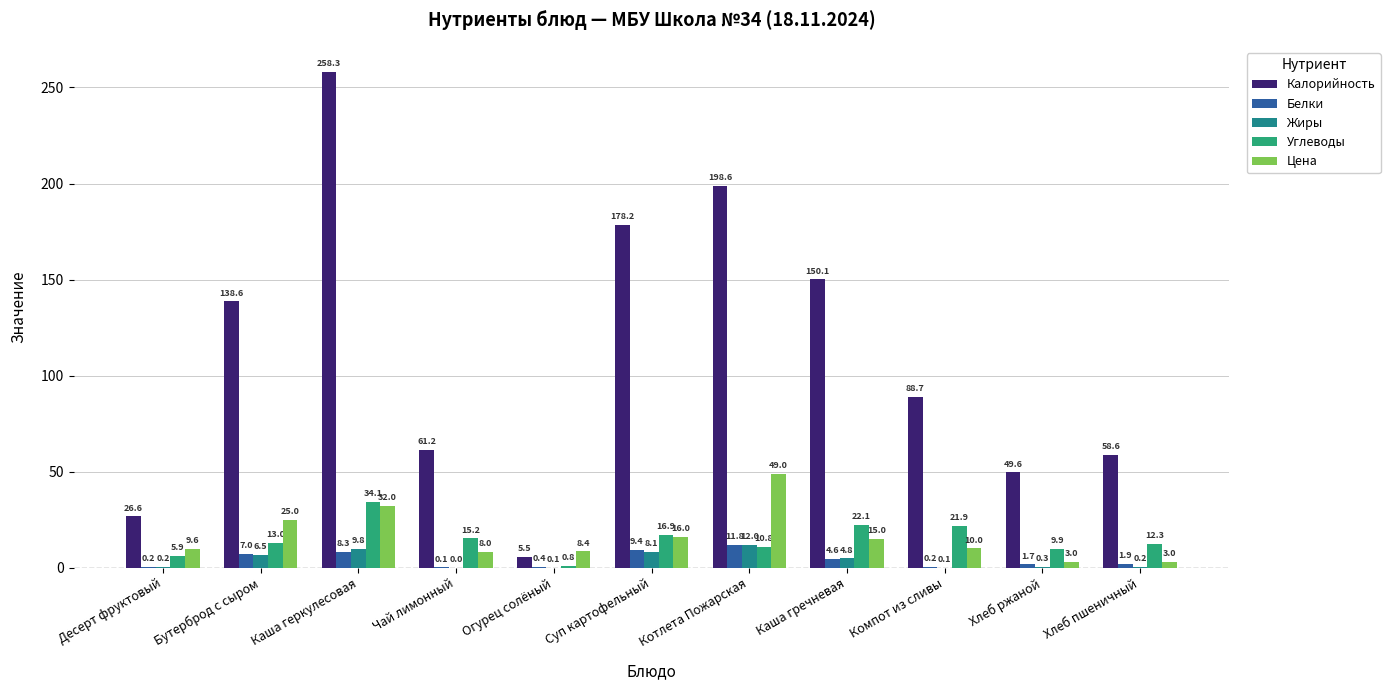

Which series has the widest spread of values?

Калорийность